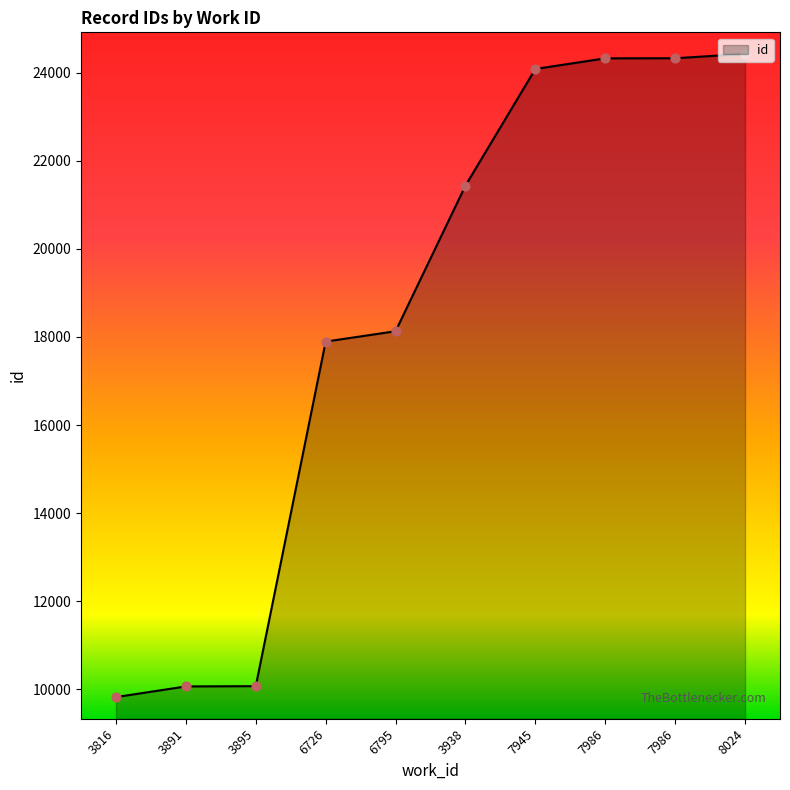

How many lines are shown in the chart?

1